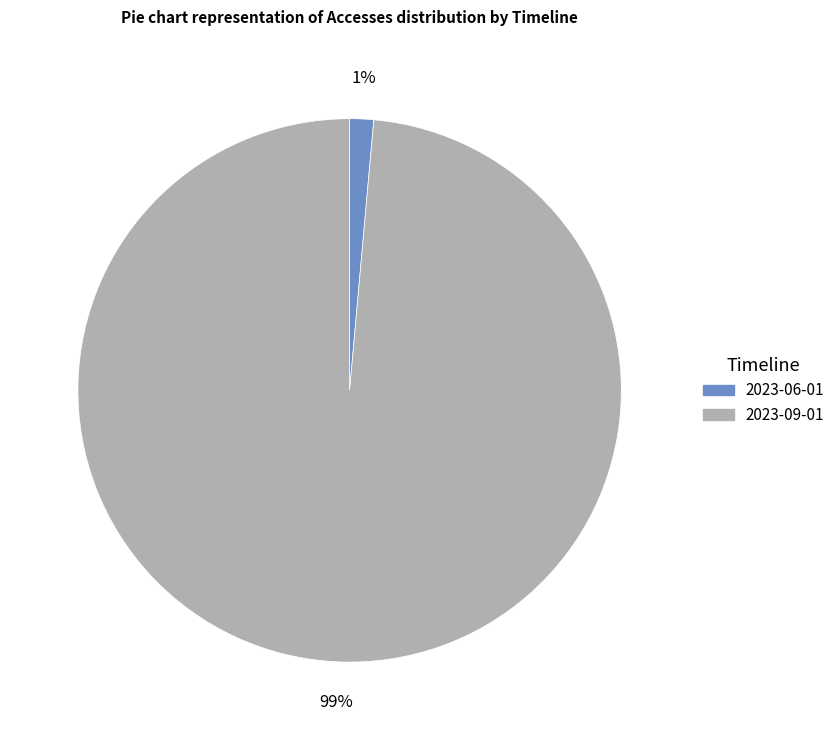

Is there a majority slice in this chart?

Yes